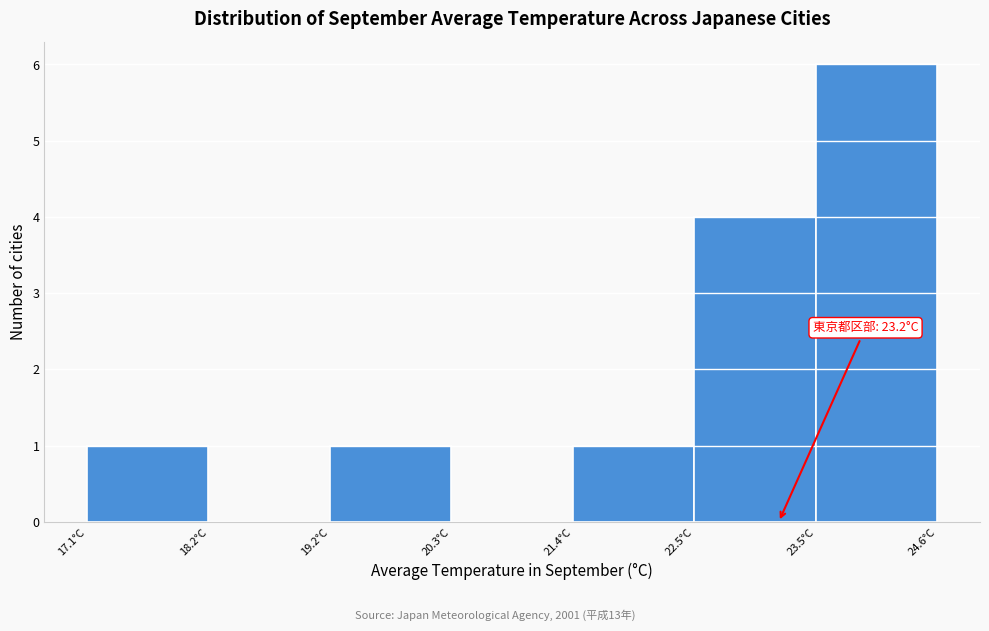

Over which range of the x-axis is the bar tallest?

23.6 to 24.6